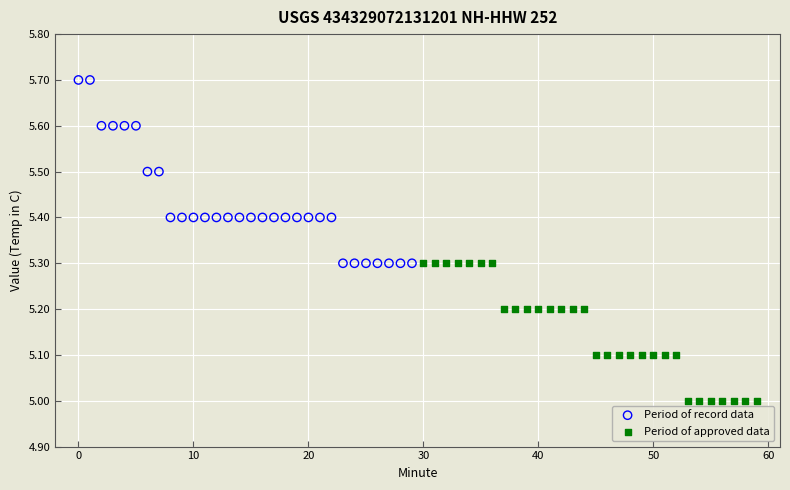

Which series reaches the minimum Y coordinate?

Period of approved data